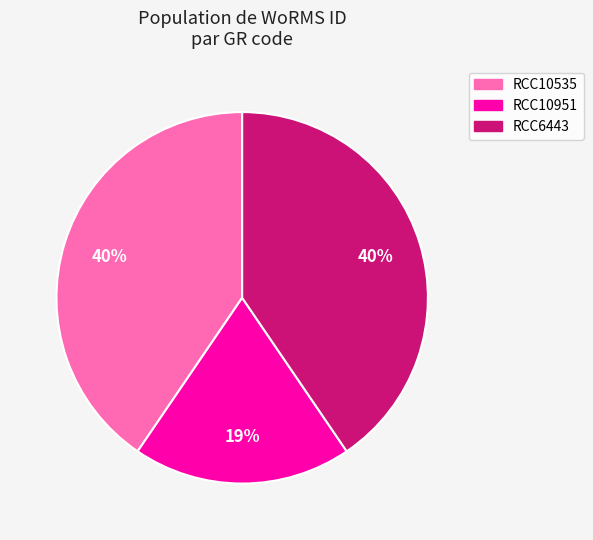

How many segments does this pie chart have?

3